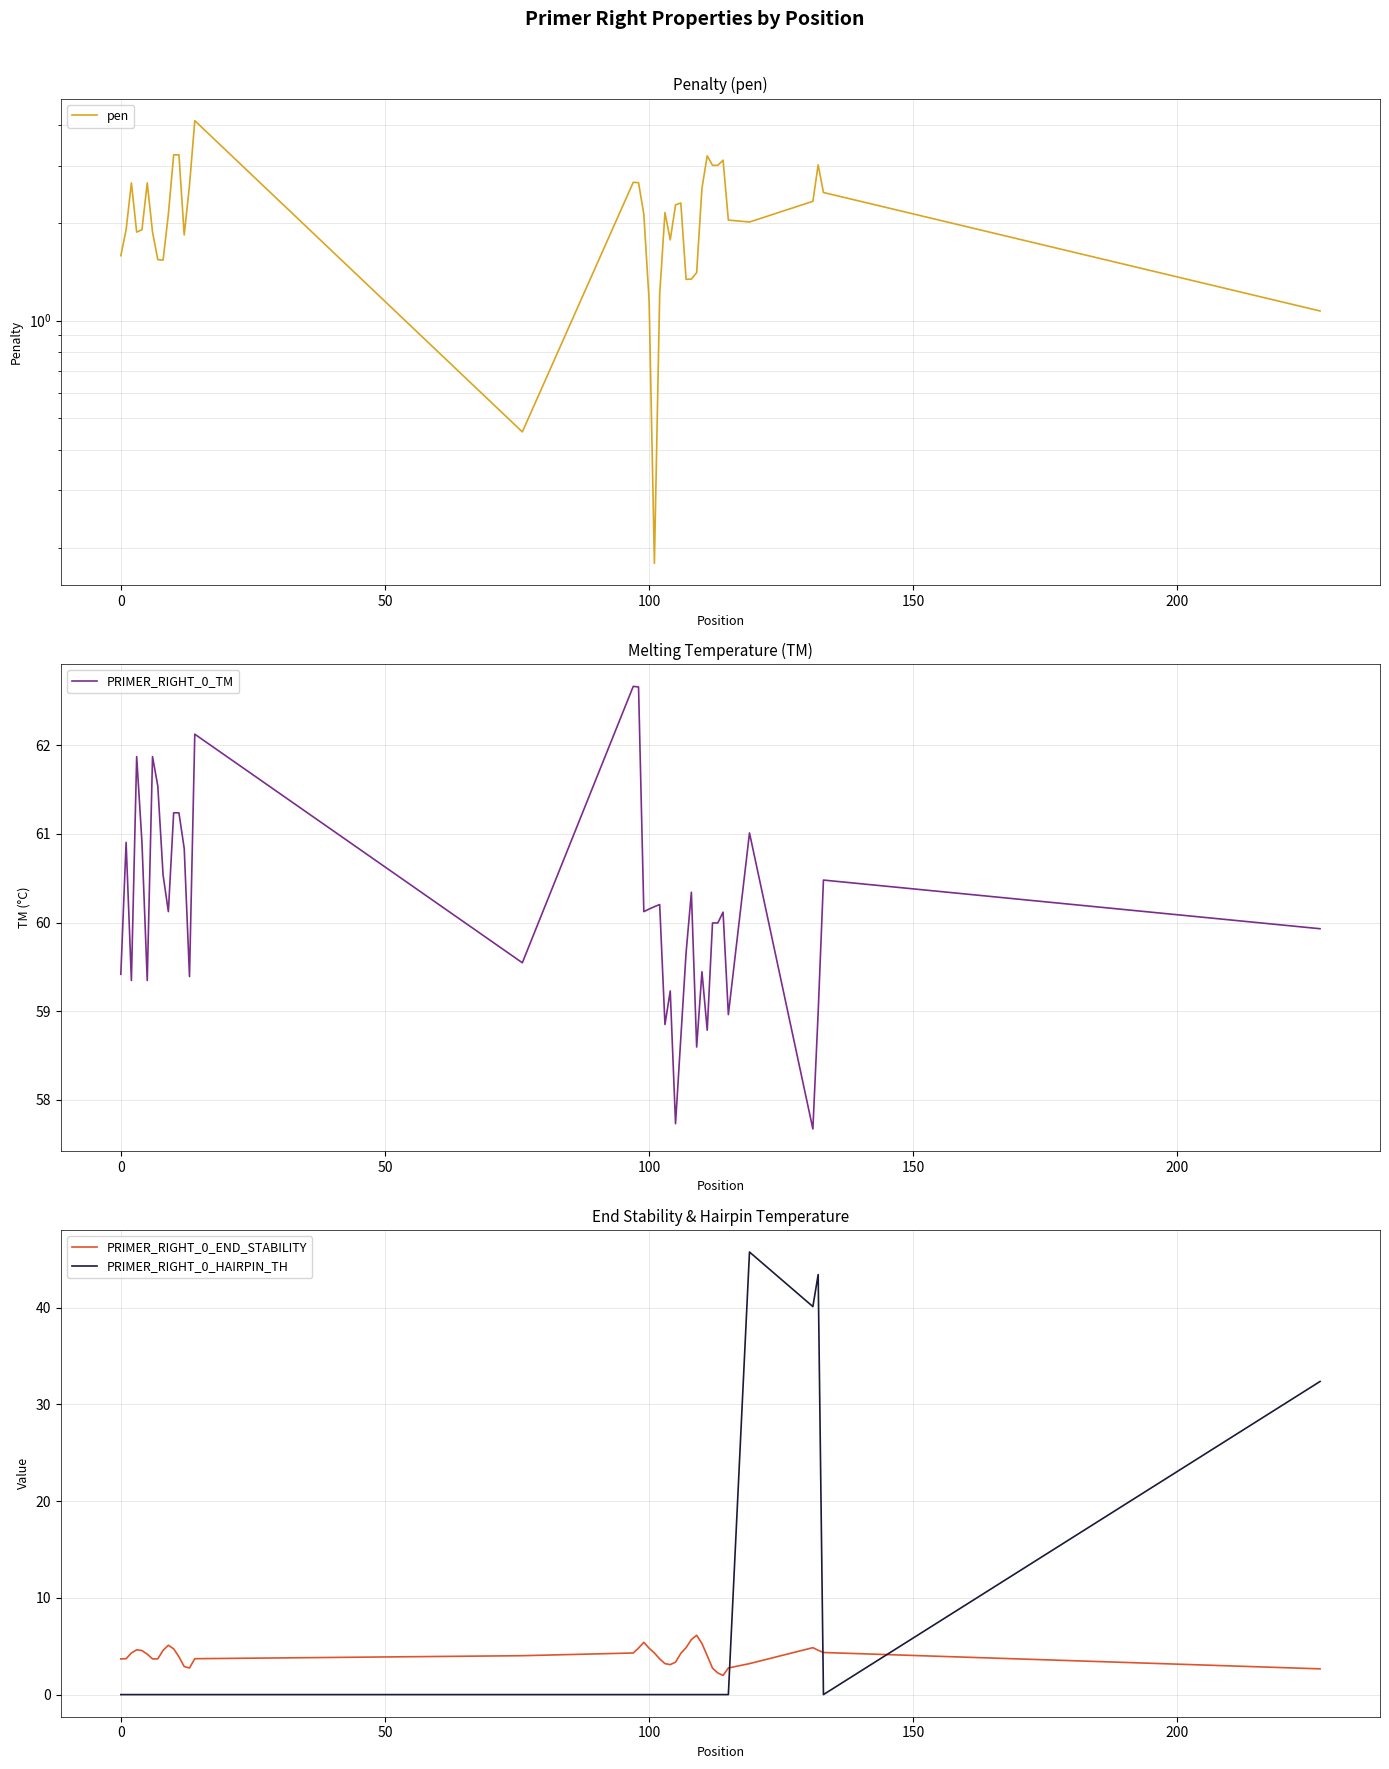

How many data points in PRIMER_RIGHT_0_TM are above 60?

21